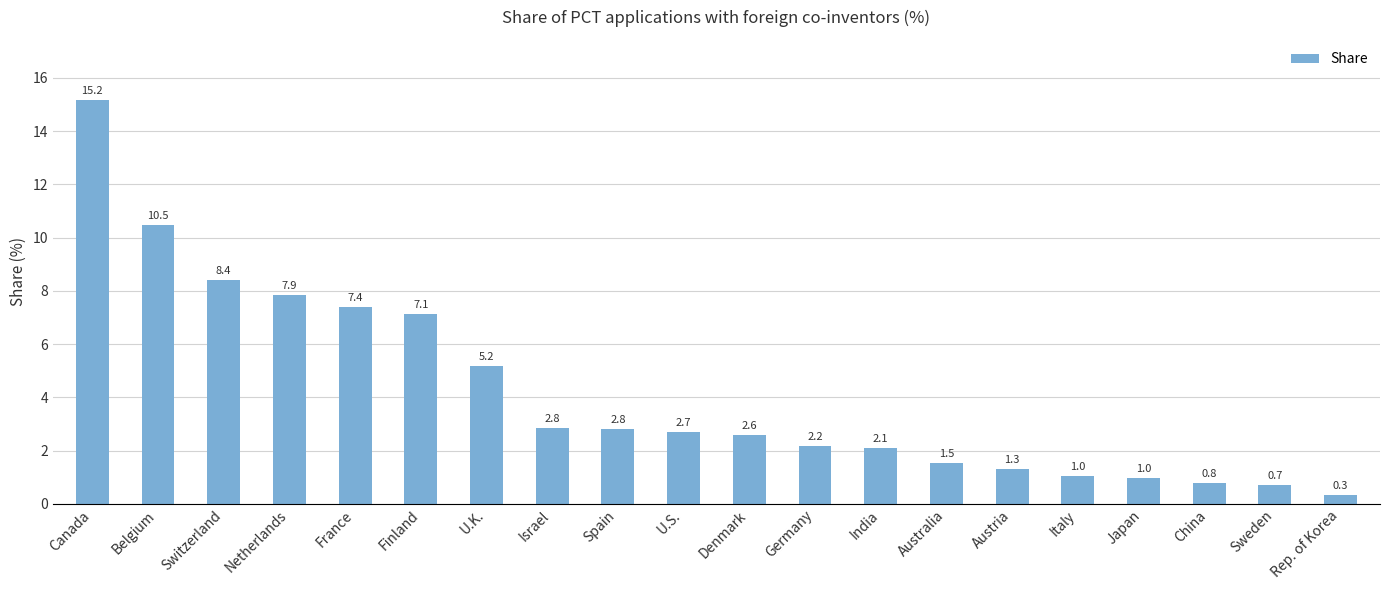

Which has a higher value, Sweden or Denmark?

Denmark